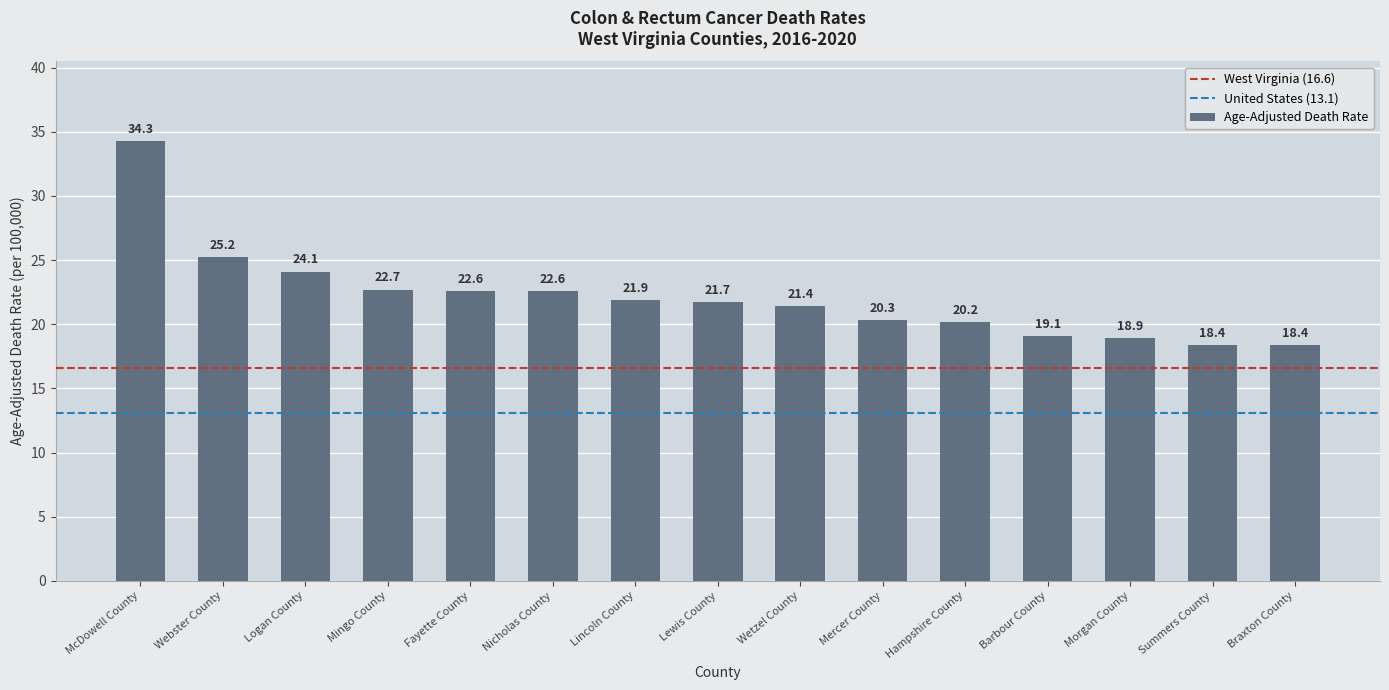

Reading left to right, transcribe all the data shown in this chart.

34.3	25.2	24.1	22.7	22.6	22.6	21.9	21.7	21.4	20.3	20.2	19.1	18.9	18.4	18.4